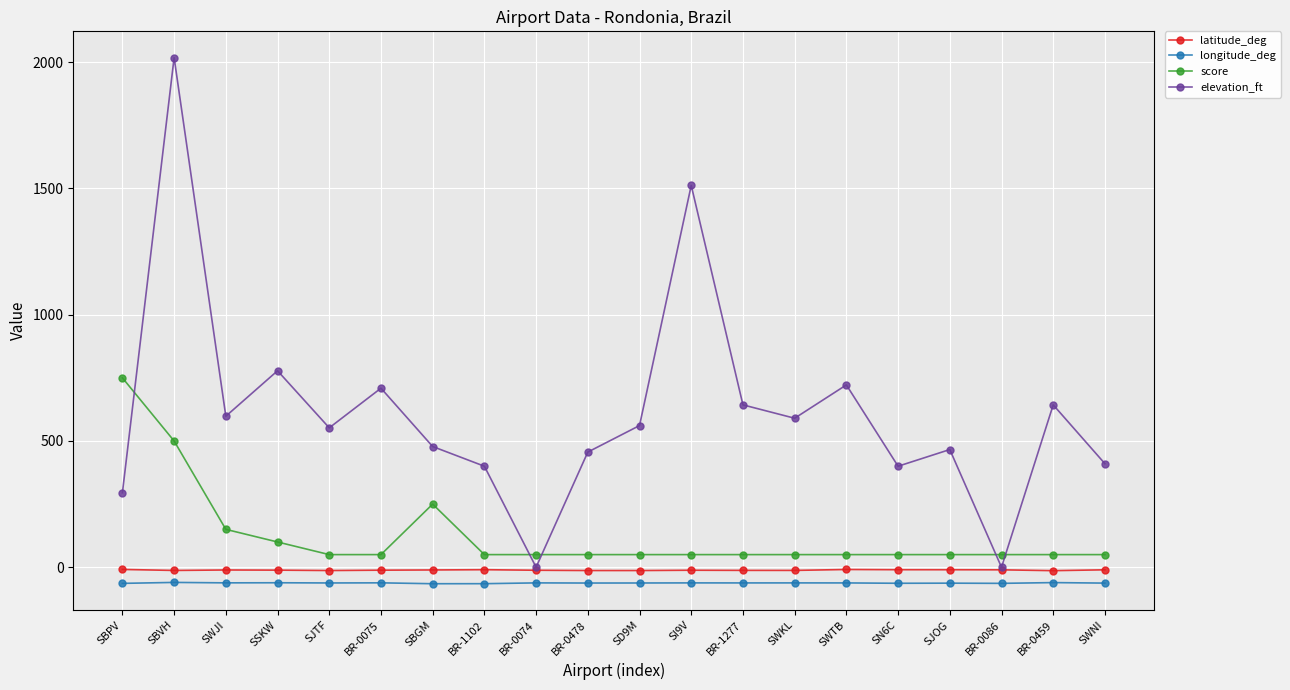

True or false: longitude_deg and elevation_ft cross at least once.

False